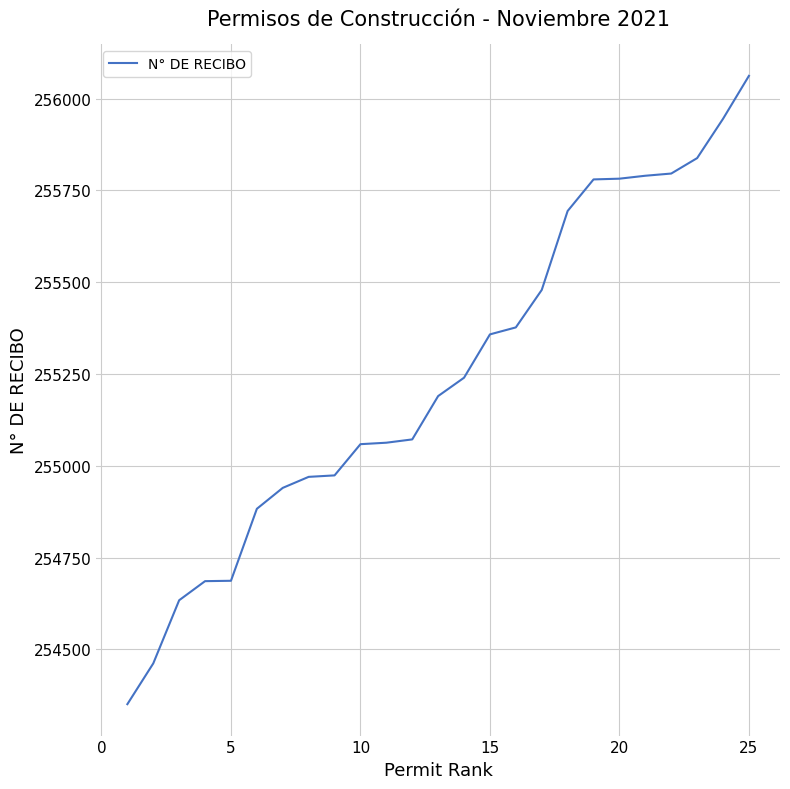

What is the difference between the second highest and minimum values?

1594